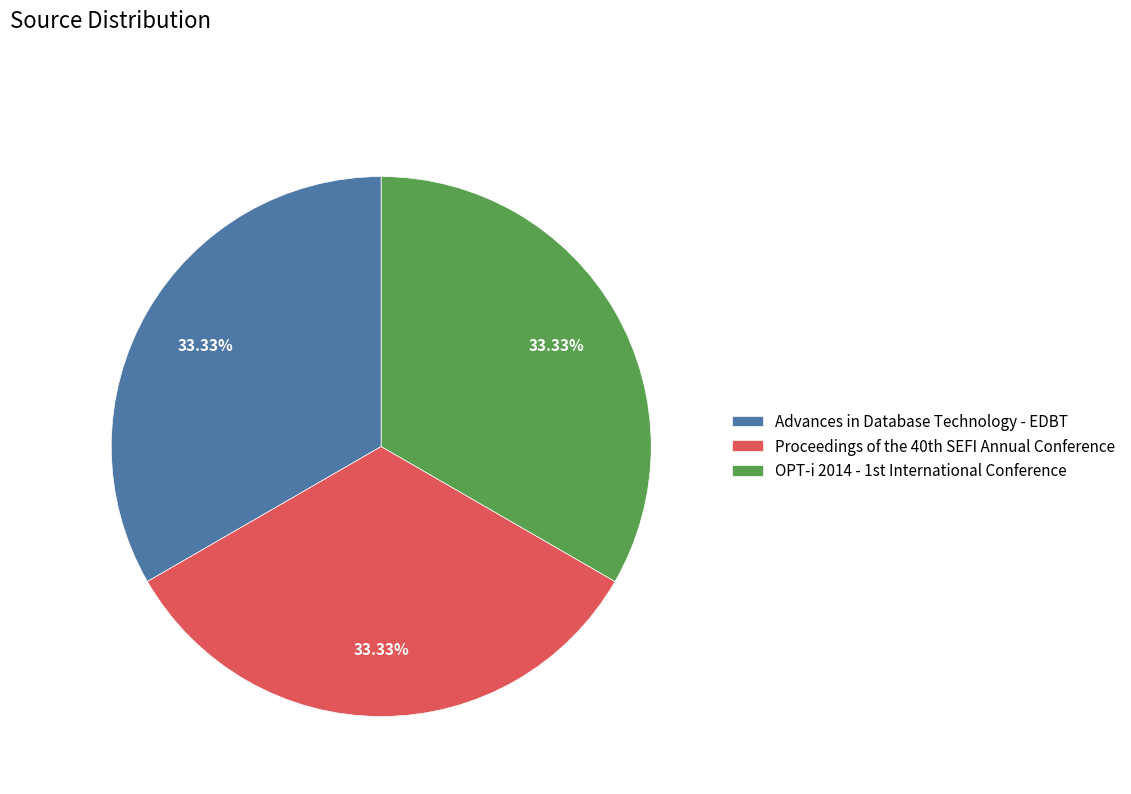

Is there any slice that represents more than half of the pie?

No